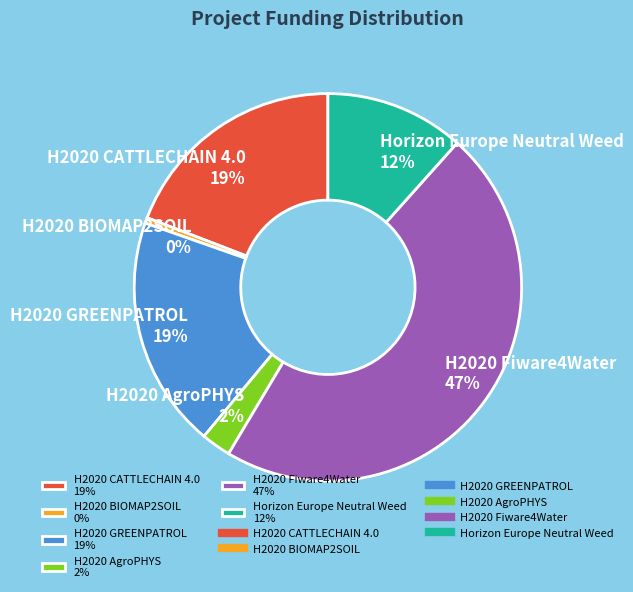

Does H2020 Fiware4Water account for over 50% of the chart?

No